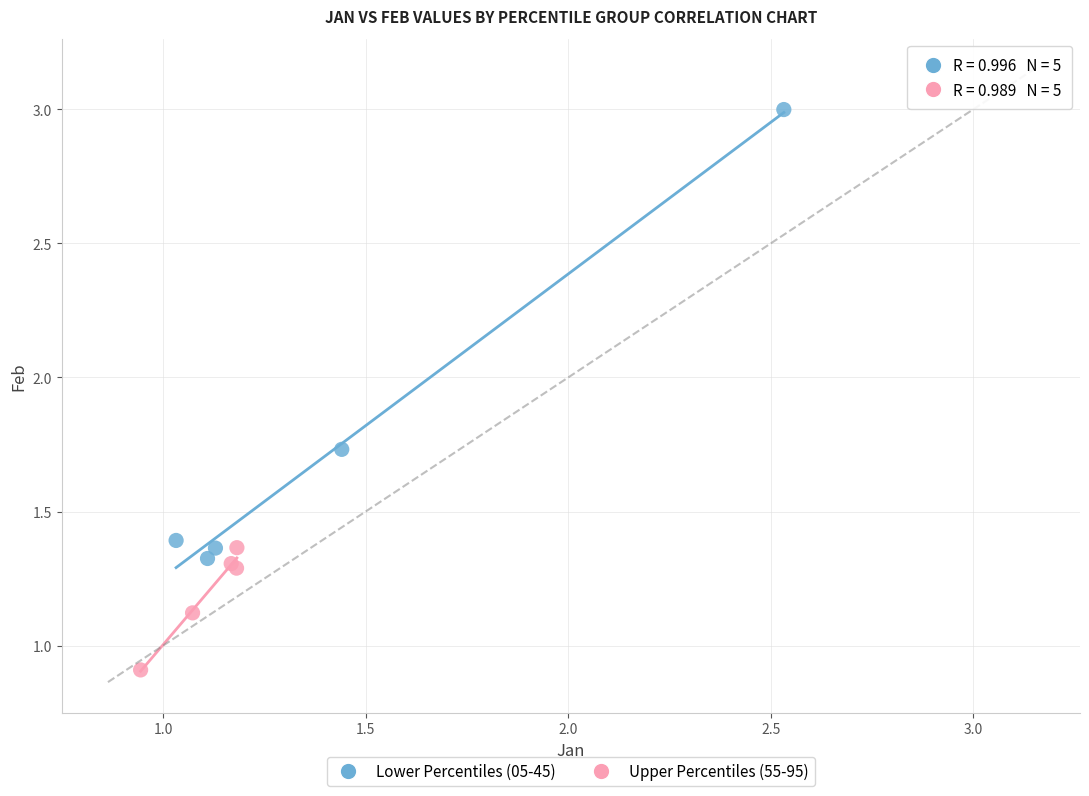

Which series has the largest Y range (max minus min)?

Lower Percentiles (05-45)